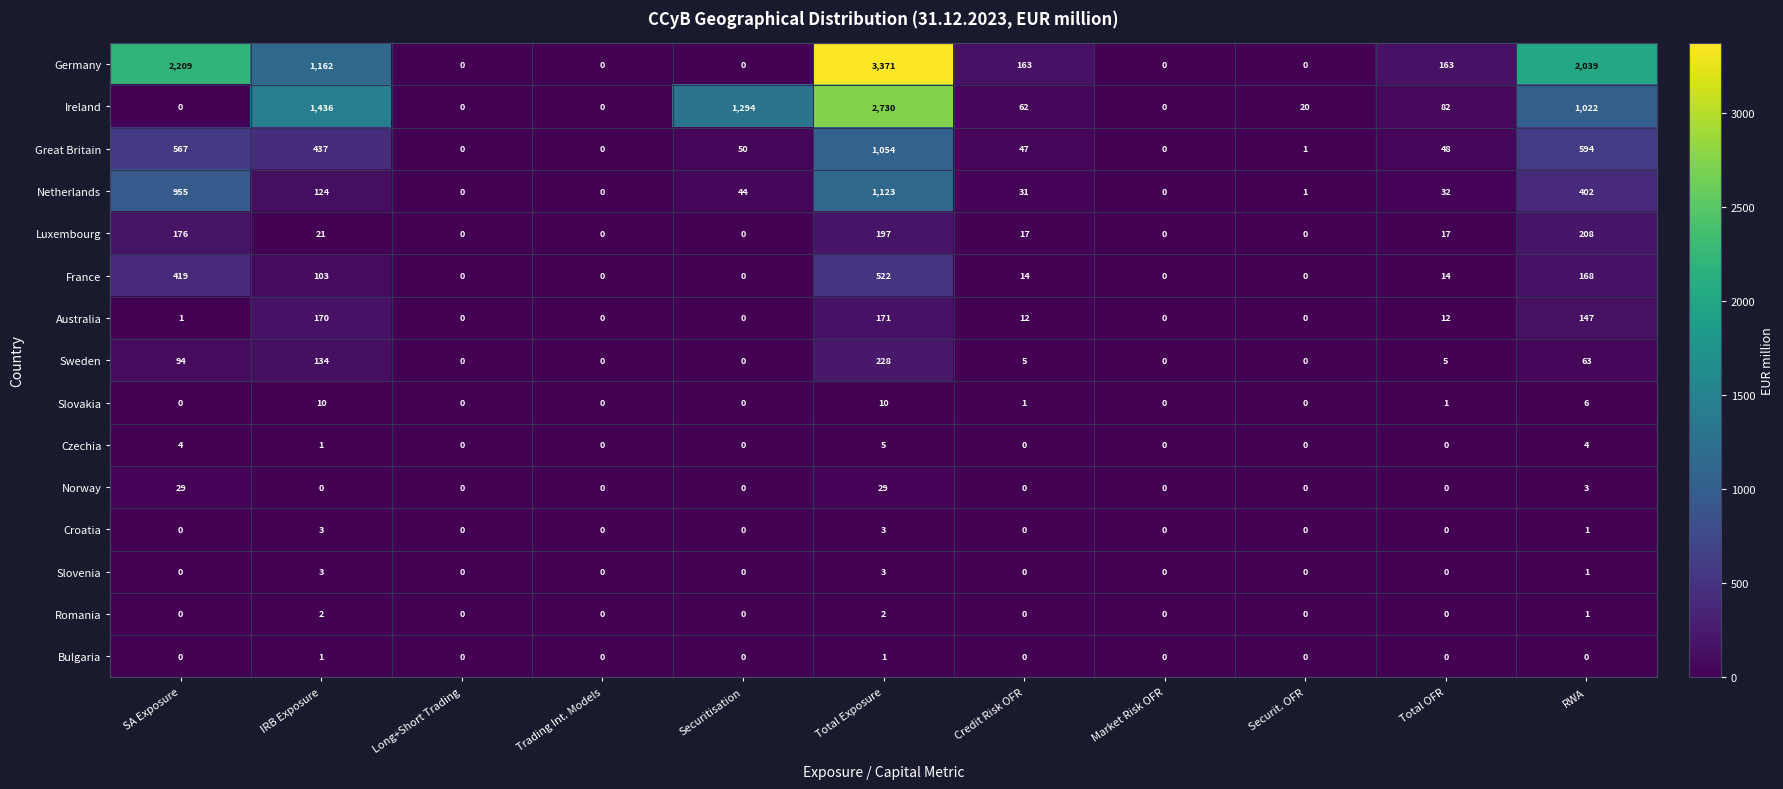

What is the total value across all series at Total Exposure?

9449